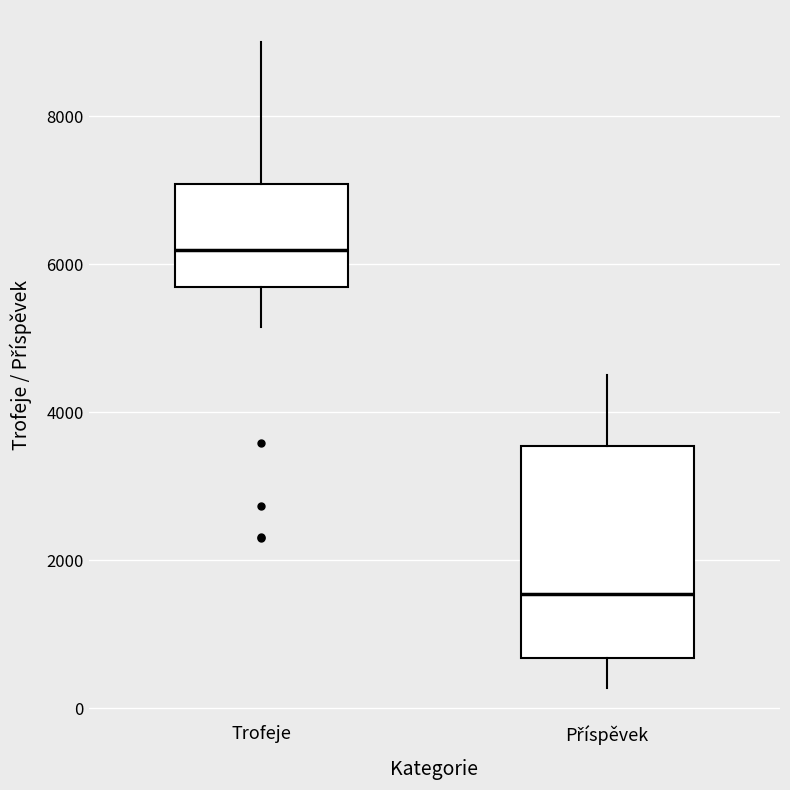

Comparing the boxes themselves (not the whiskers), which one is the tallest?

Příspěvek